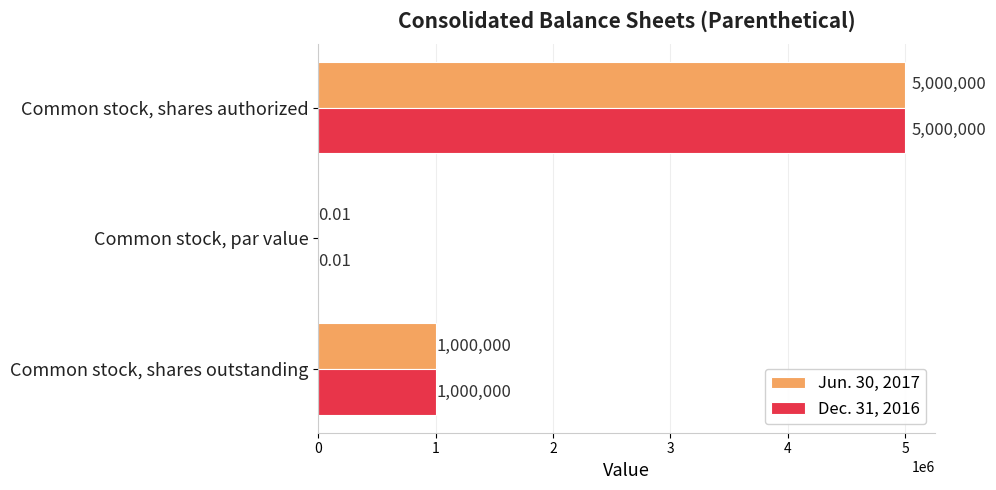

What are all the series names shown in the legend?

Jun. 30, 2017, Dec. 31, 2016